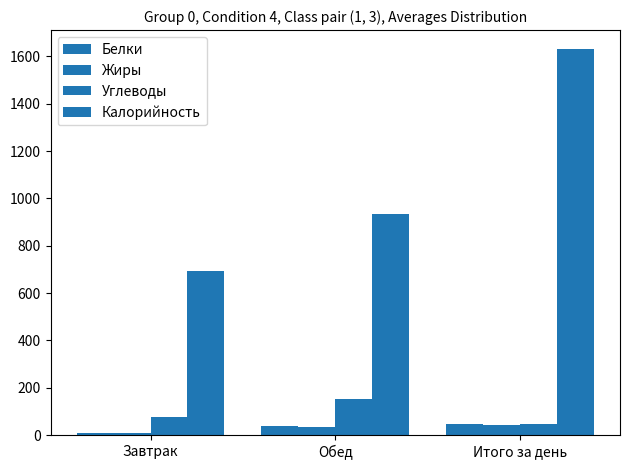

What is the value of the Жиры bar at the 2nd from the left?

34.4